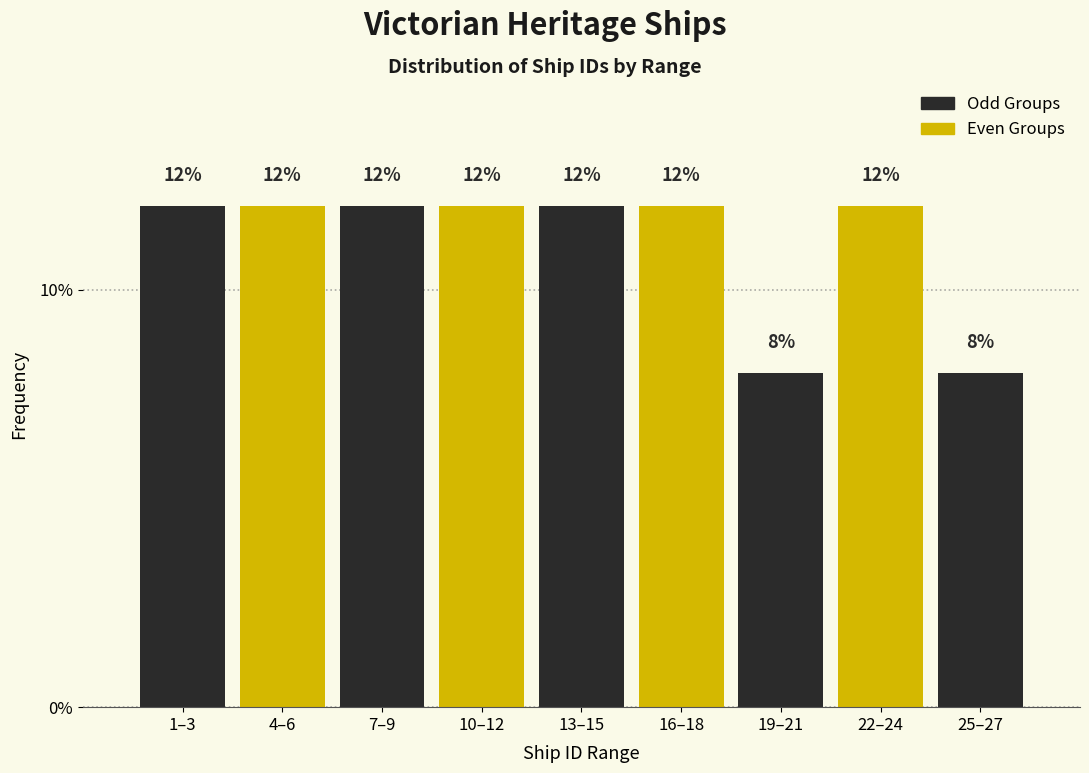

Reading left to right, transcribe all the data shown in this chart.

1–3=12	4–6=12	7–9=12	10–12=12	13–15=12	16–18=12	19–21=8	22–24=12	25–27=8